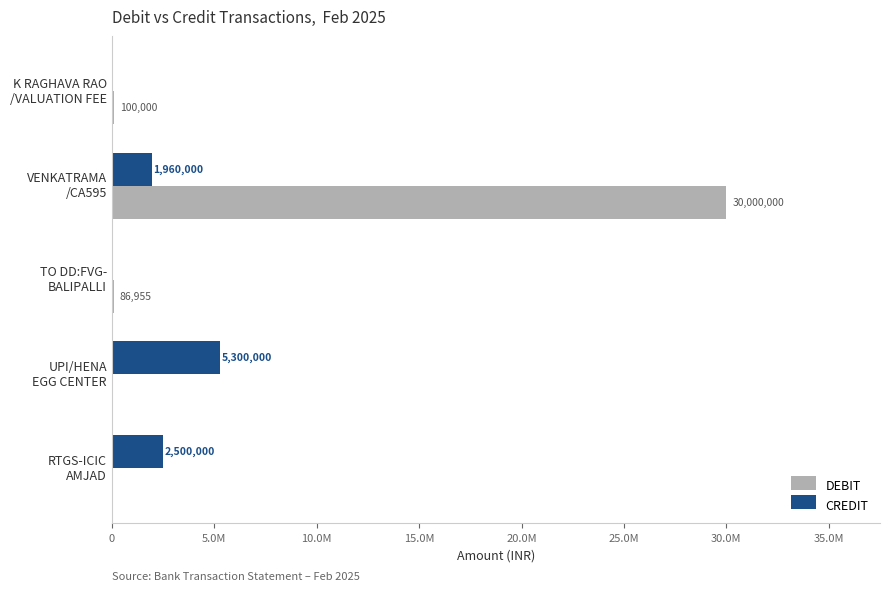

Reading left to right, list all the values displayed in this chart.

DEBIT: 100000	30000000	86955	0	0
CREDIT: 0	1960000	0	5300000	2500000